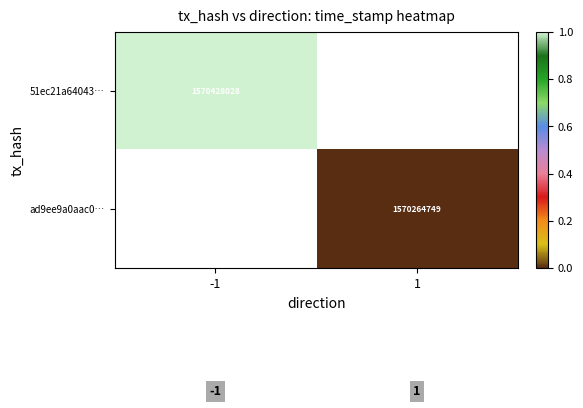

The ad9ee9a0aac0… series shows 1570264749 at 1. True or false?

True